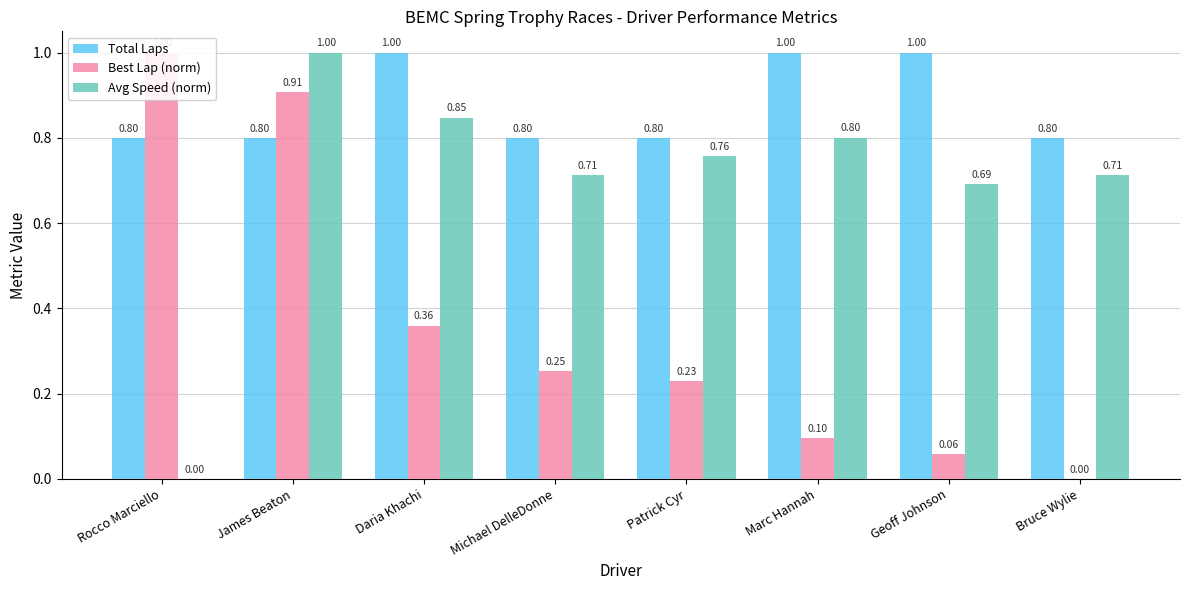

List the labels in order of Avg Speed (norm) value, smallest first.

Rocco Marciello, Geoff Johnson, Michael DelleDonne, Bruce Wylie, Patrick Cyr, Marc Hannah, Daria Khachi, James Beaton